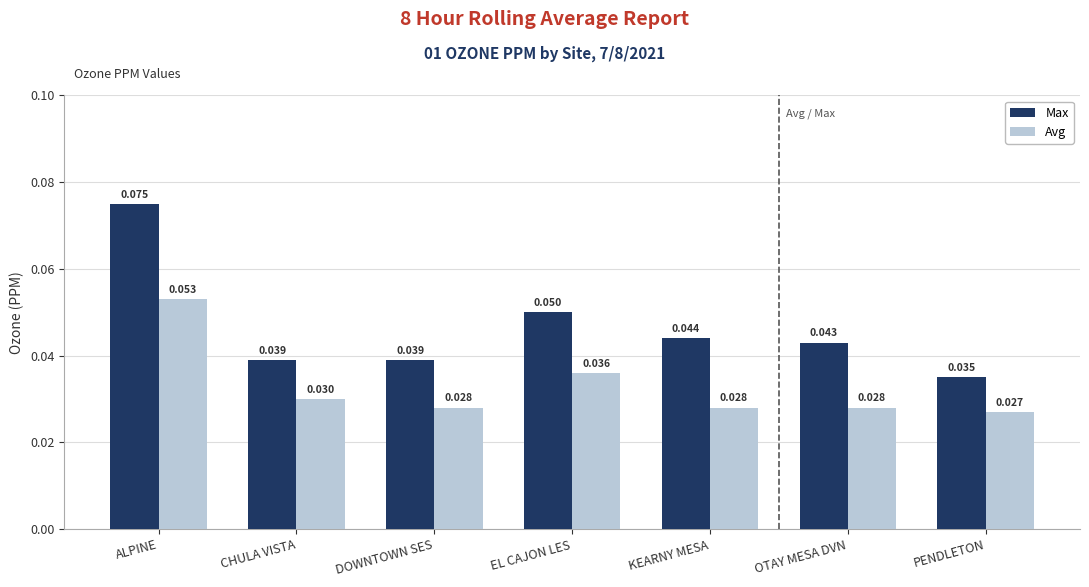

What is the label of the 5th bar from the left?

KEARNY MESA